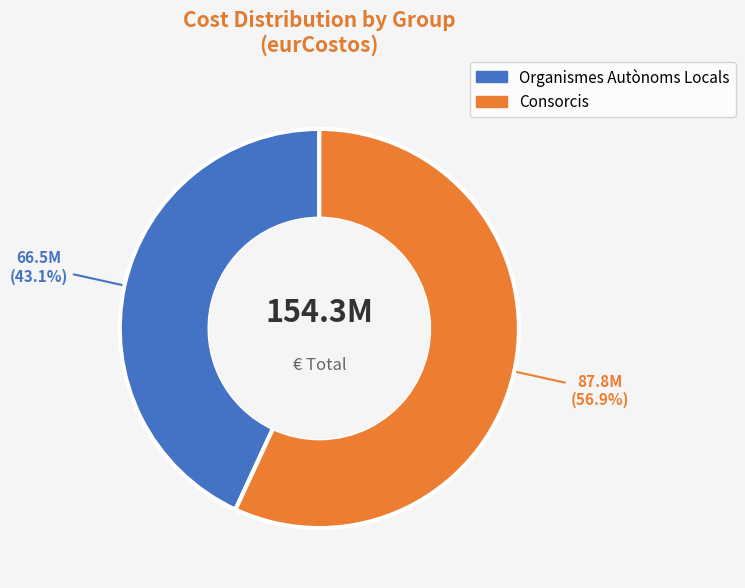

How many slices are in this pie chart?

2